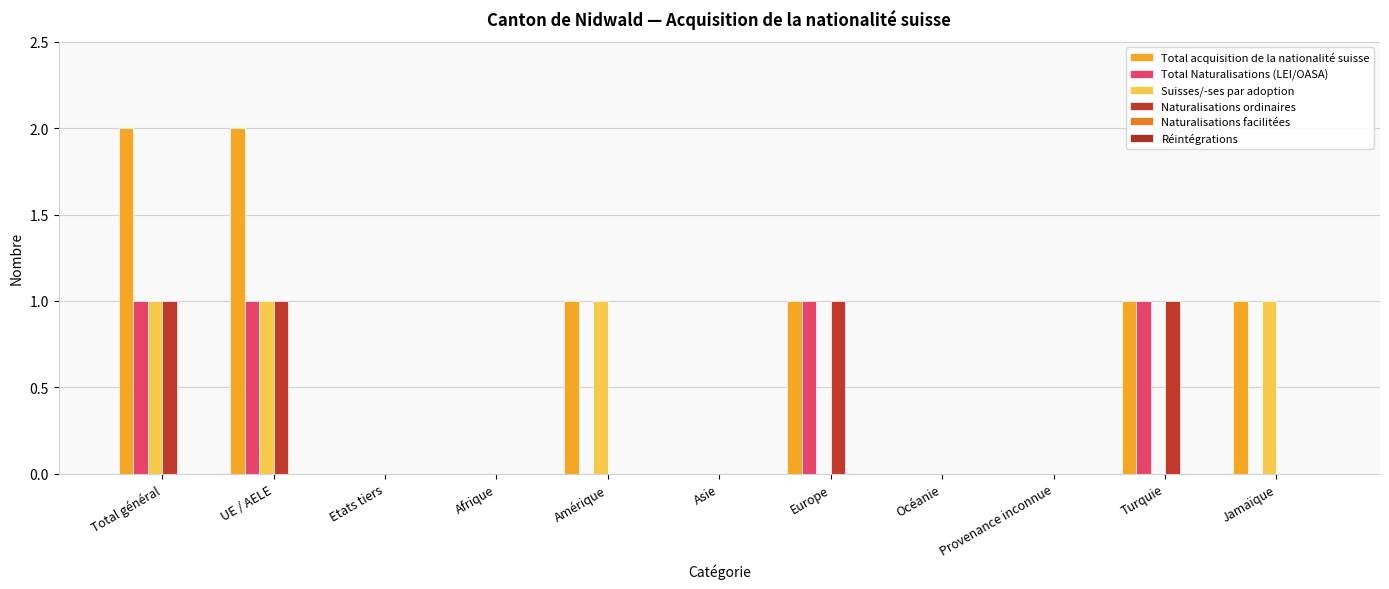

What is the total value across all series at Amérique?

2